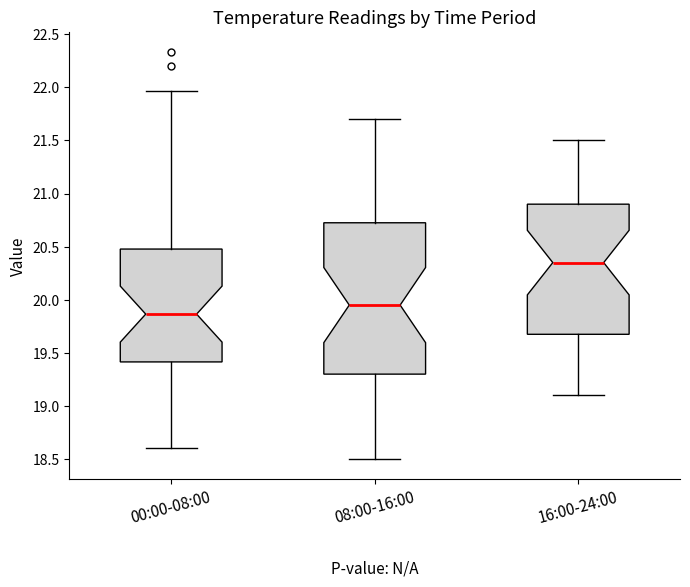

Reading left to right, transcribe this box plot: for each box, give where its median line is, the range the box spans, and where its two whiskers end, as read against the y-axis. The values are not printed on the chart, so give them approximately, as read against the axis.

00:00-08:00: median 19.85, box 19.40 to 20.50, whiskers 18.60 to 21.95
08:00-16:00: median 19.95, box 19.30 to 20.75, whiskers 18.50 to 21.70
16:00-24:00: median 20.35, box 19.70 to 20.90, whiskers 19.10 to 21.50